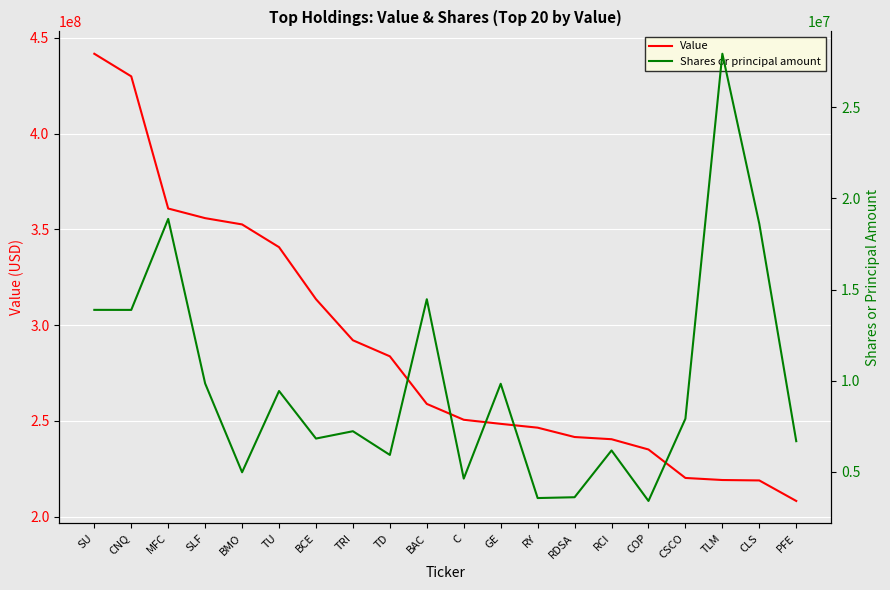

Does the chart display data point markers on the line(s)?

No